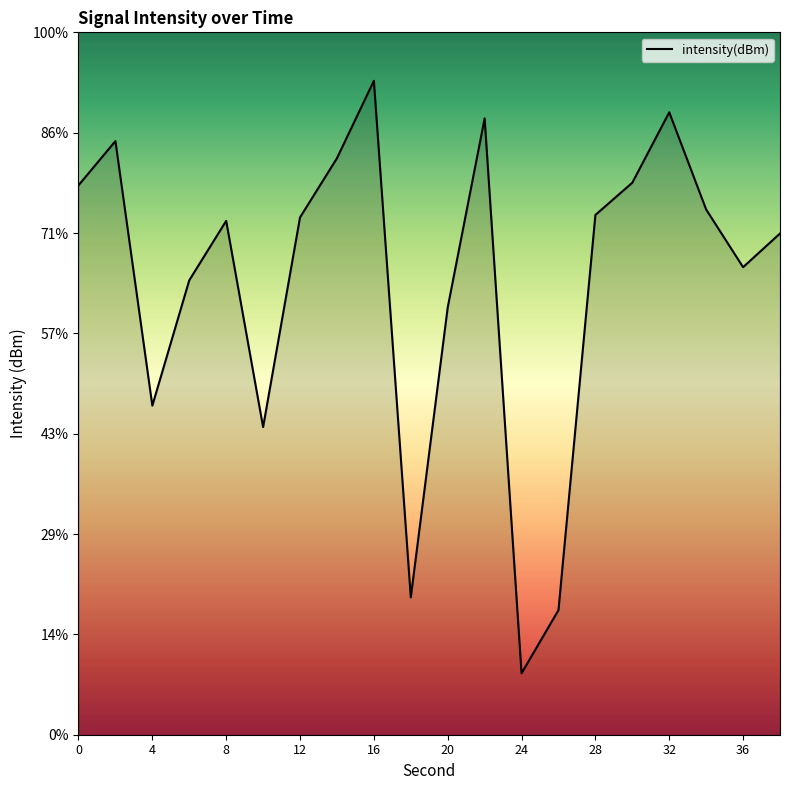

How many values exceed -129?

7